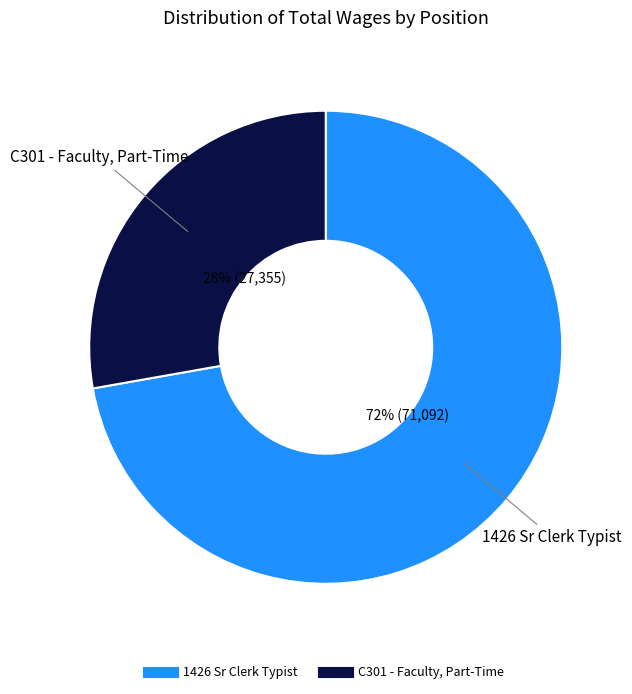

Rank the categories by value from lowest to highest.

C301 - Faculty, Part-Time, 1426 Sr Clerk Typist